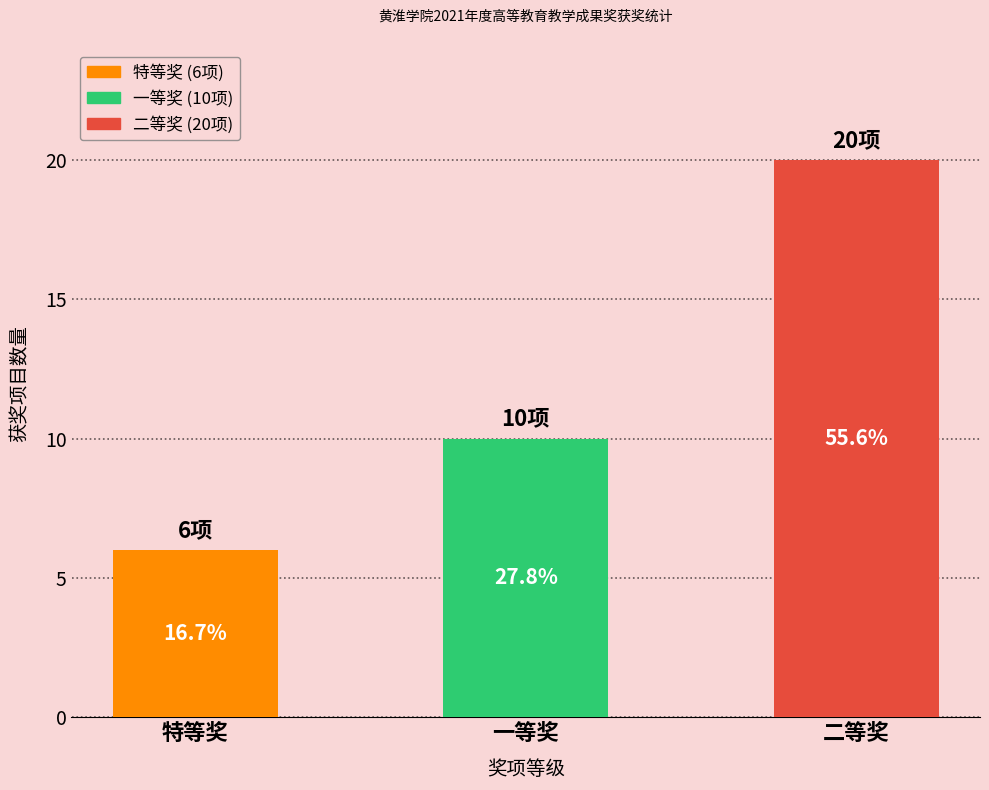

What is the difference between the maximum and second lowest values?

10